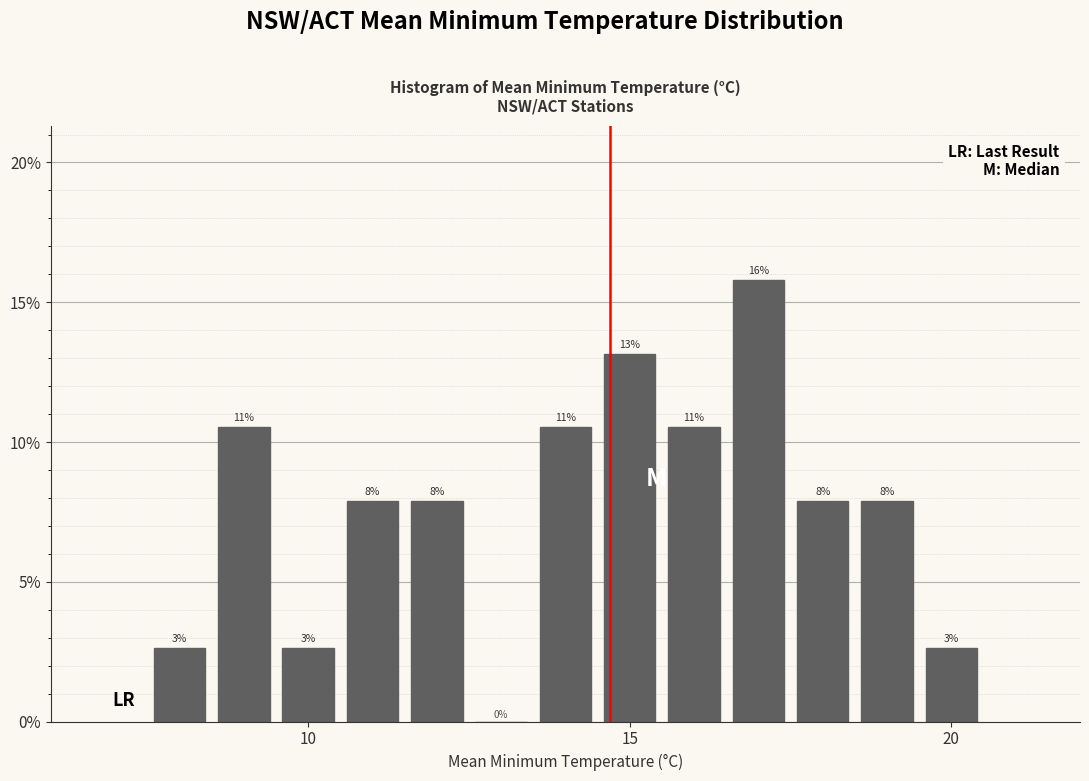

Read against the x-axis, roughly where is the centre of the tallest bar?

17.0